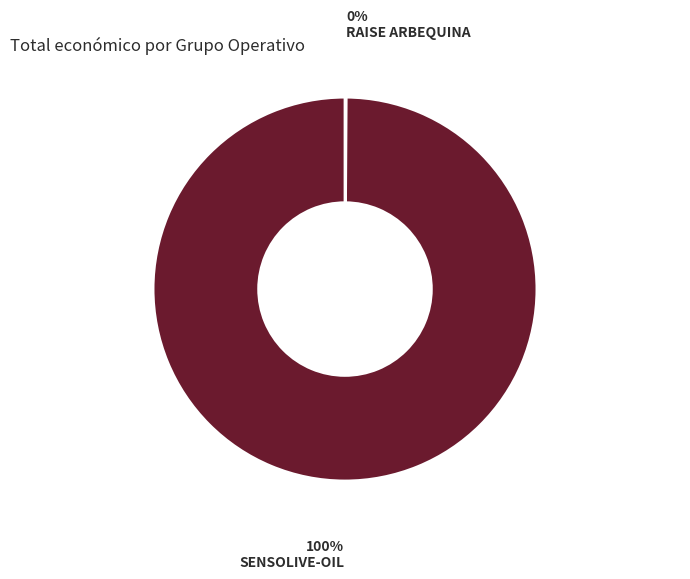

Which slice is the largest?

SENSOLIVE-OIL